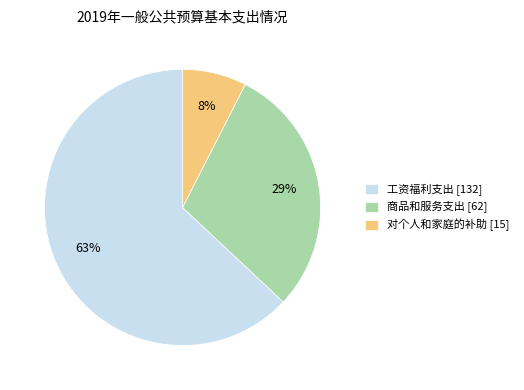

Approximately how many times larger is the value at 商品和服务支出 compared to 工资福利支出?

0.5